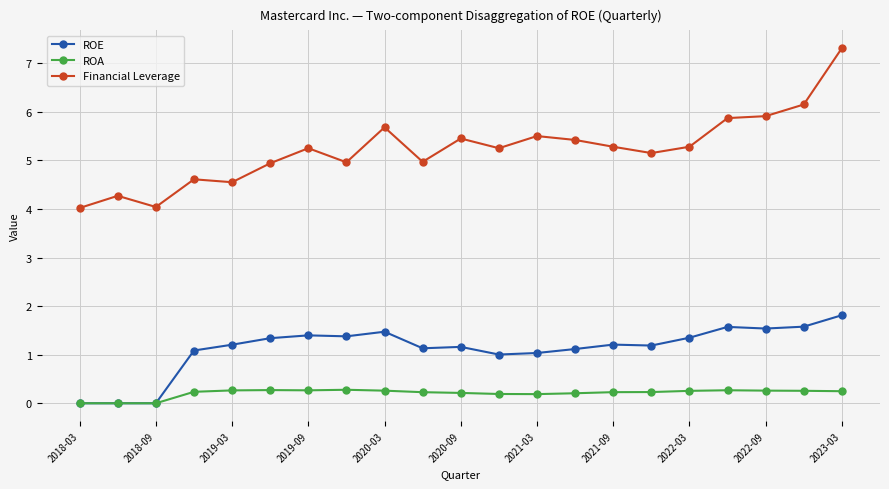

Which series has the largest range (max minus min)?

Financial Leverage